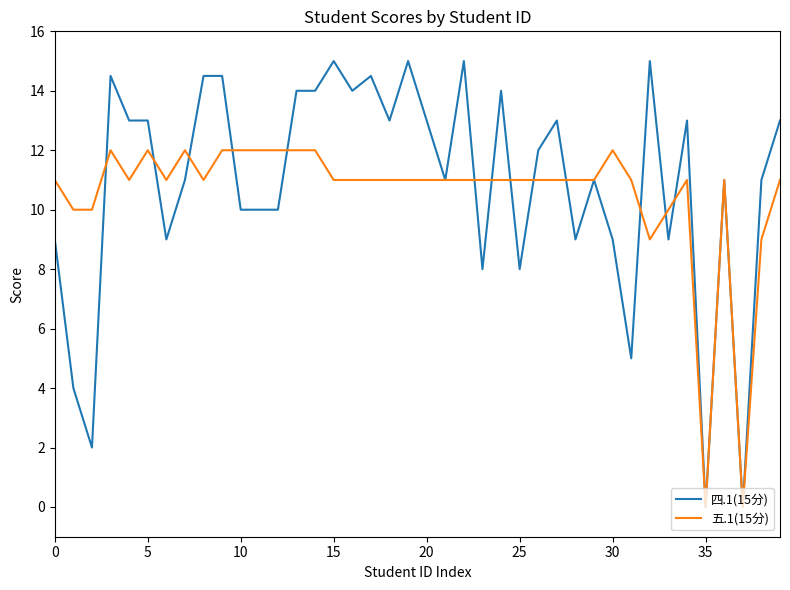

List the series in order of their peak value, lowest first.

五.1(15分), 四.1(15分)